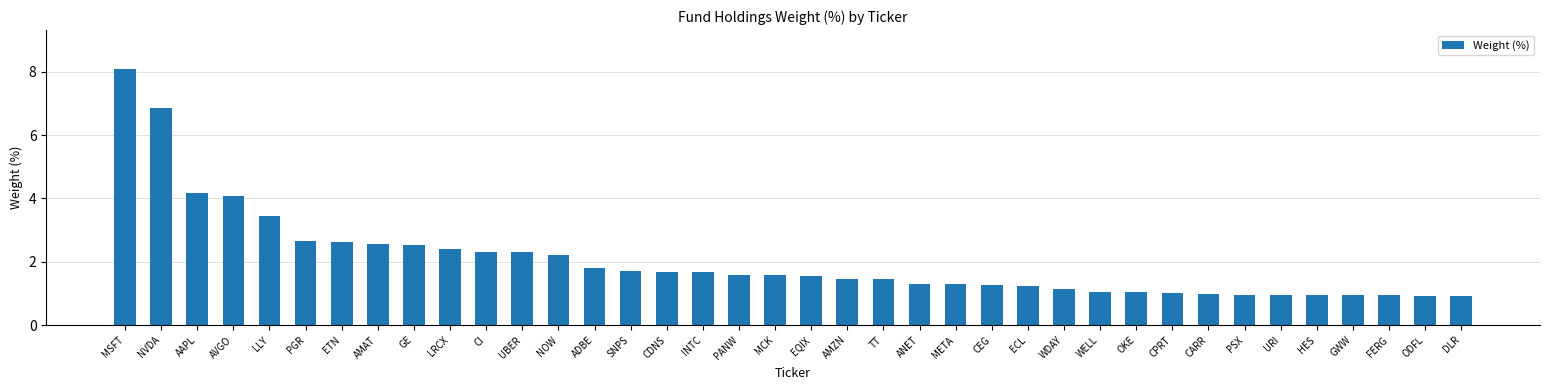

What value does the data have at AMZN?

1.5